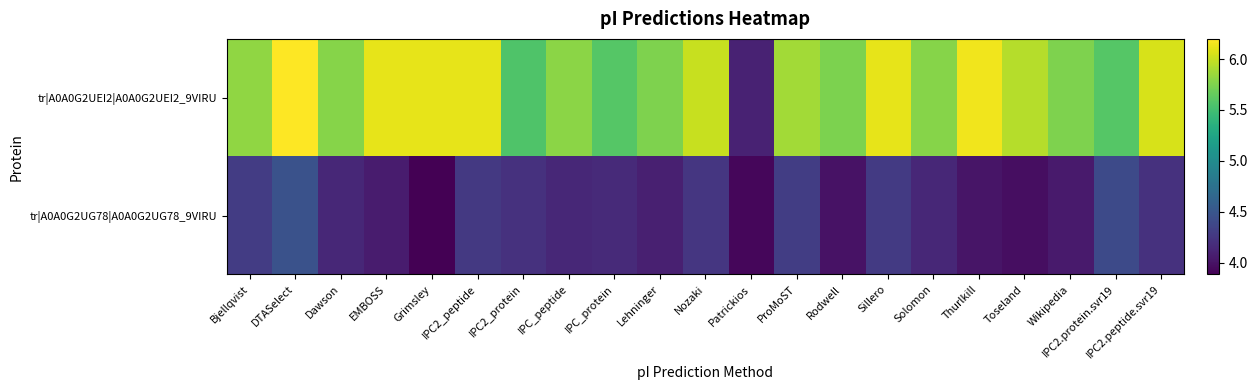

What is the minimum value shown in the chart?

3.9